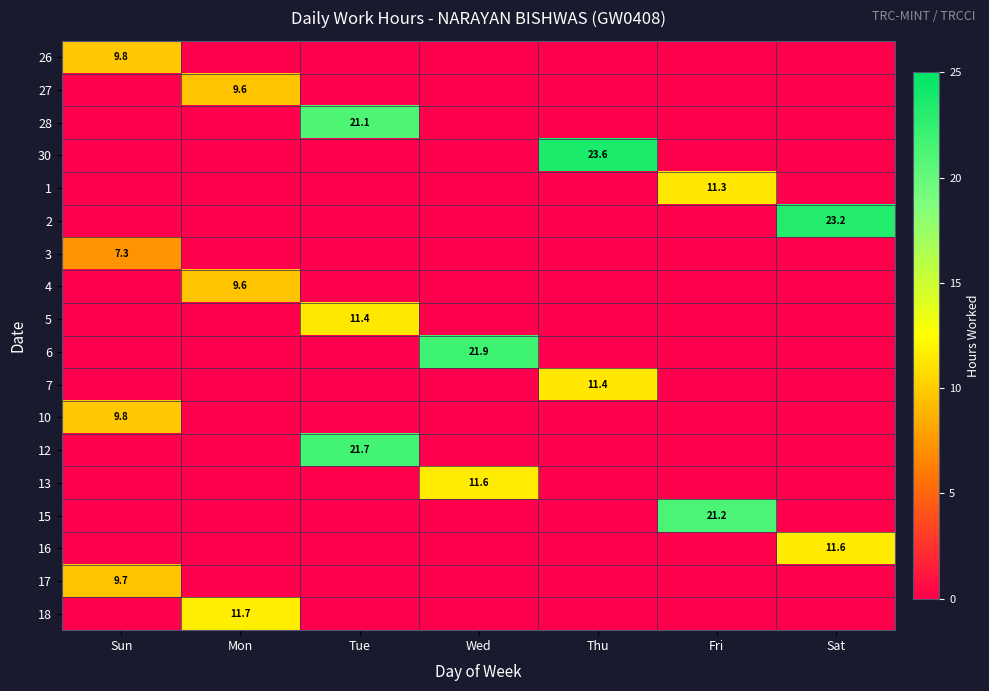

At how many categories does at least one series exceed 9?

7